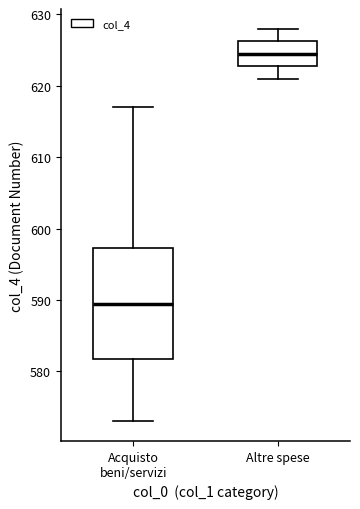

Reading left to right, read every box against the y-axis: the position of its median line, the range the box covers, and the ends of its whiskers. The values are not printed on the chart, so give them approximately, as read against the axis.

Acquisto beni/servizi: median 590, box 582 to 597, whiskers 573 to 617
Altre spese: median 625, box 623 to 626, whiskers 621 to 628